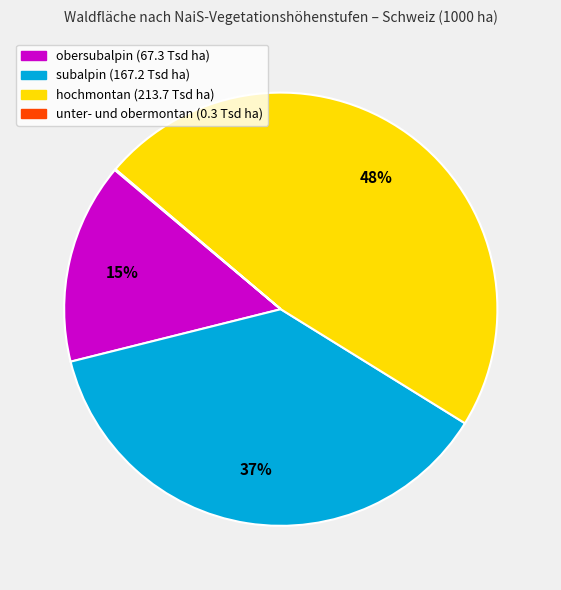

To the nearest percent, what is the difference between the largest and smallest slice percentages?

48%